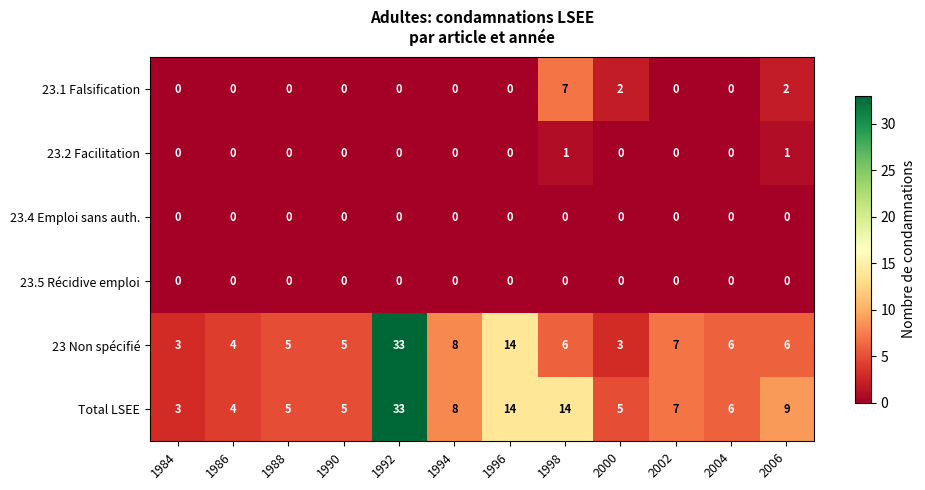

The value of 23.1 Falsification at 1988 is 0. True or false?

True